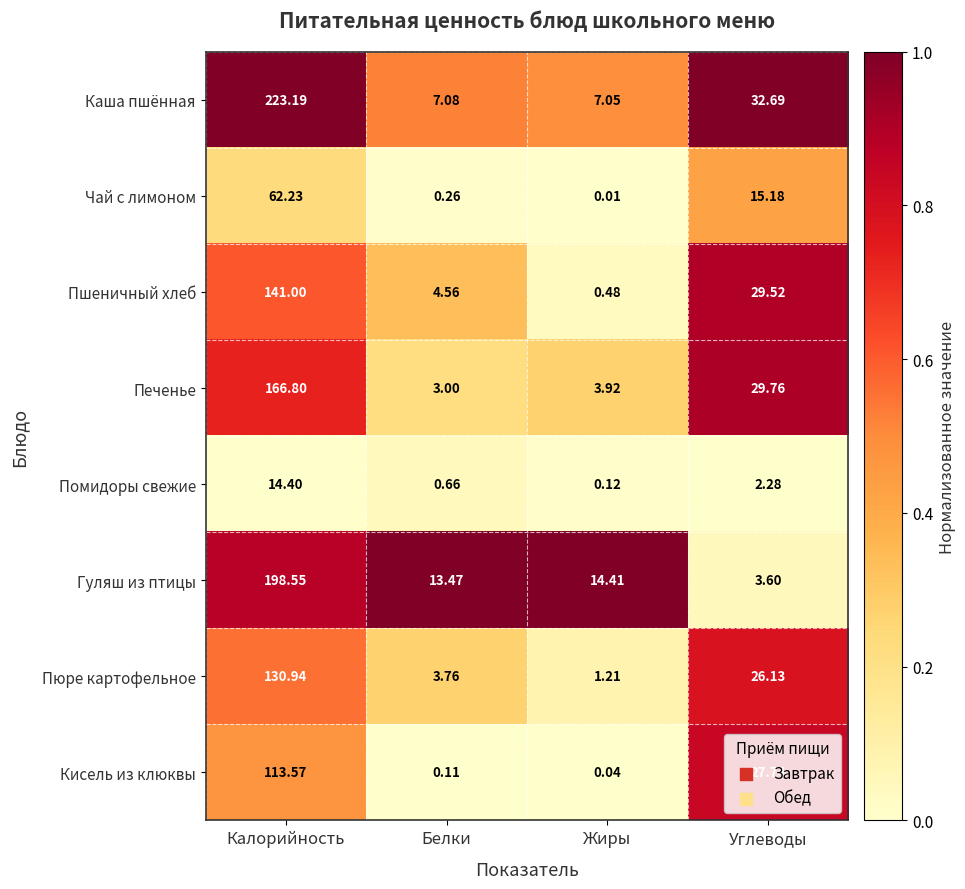

Which series has the largest range (max minus min)?

Каша пшённая